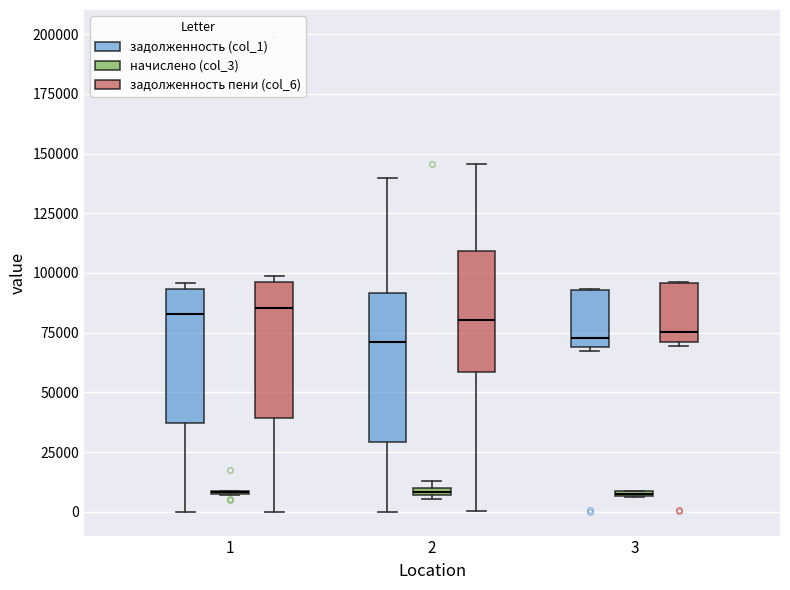

Where is the lower edge of the box for 1 (задолженность пени (col_6)) on the y-axis? The values are not printed on the chart, so give them approximately, as read against the axis.

40000